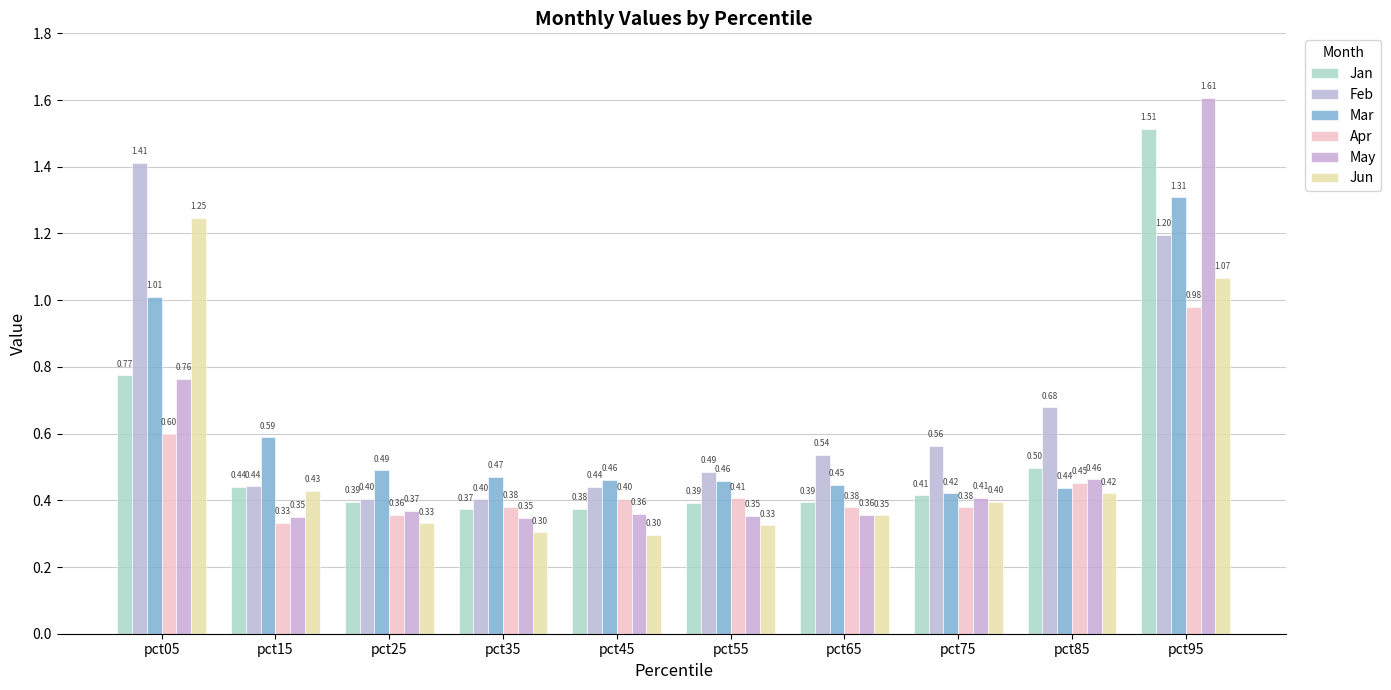

What is the sum of all Feb values?

6.6